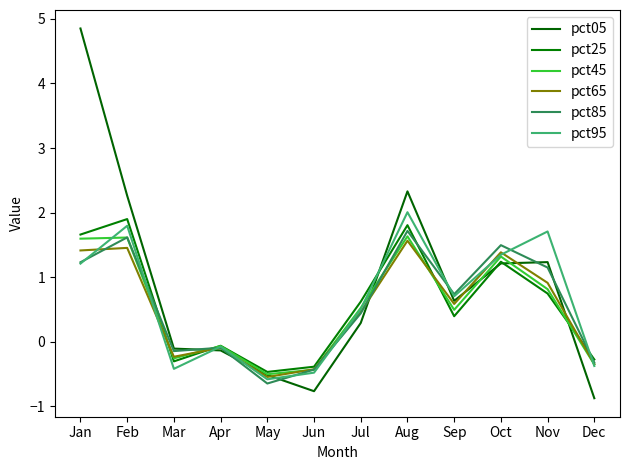

What is the approximate value of pct85 at Sep?

0.7